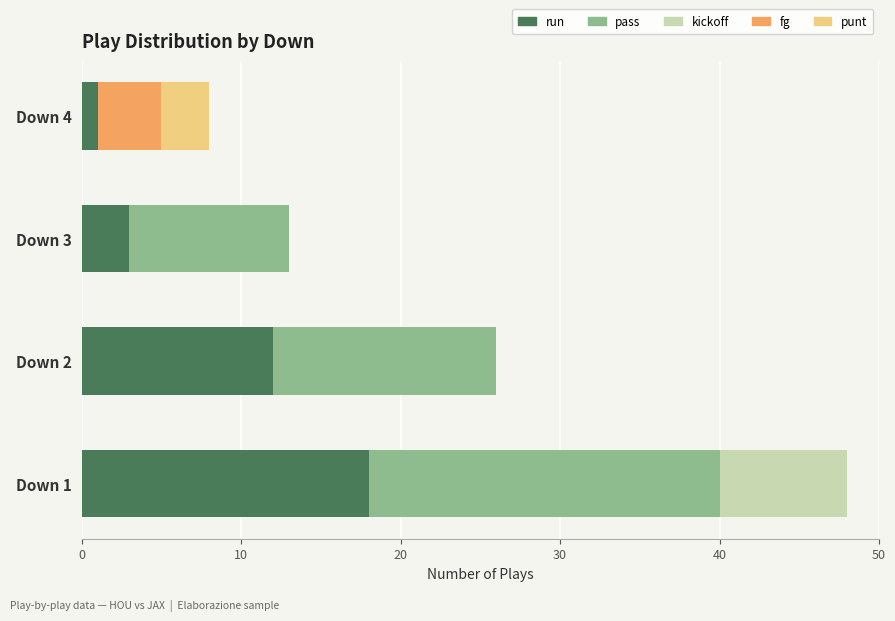

Is it true that run equals 18 at Down 2?

False